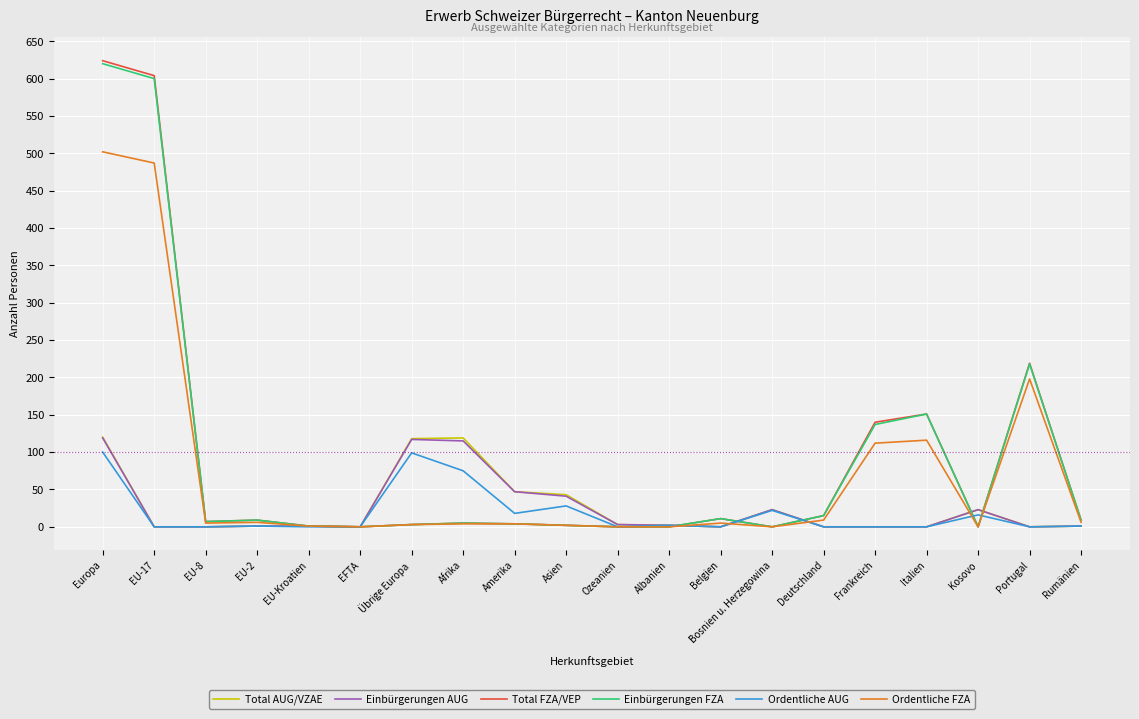

Where is Total FZA/VEP nearest to the value 312?

Portugal